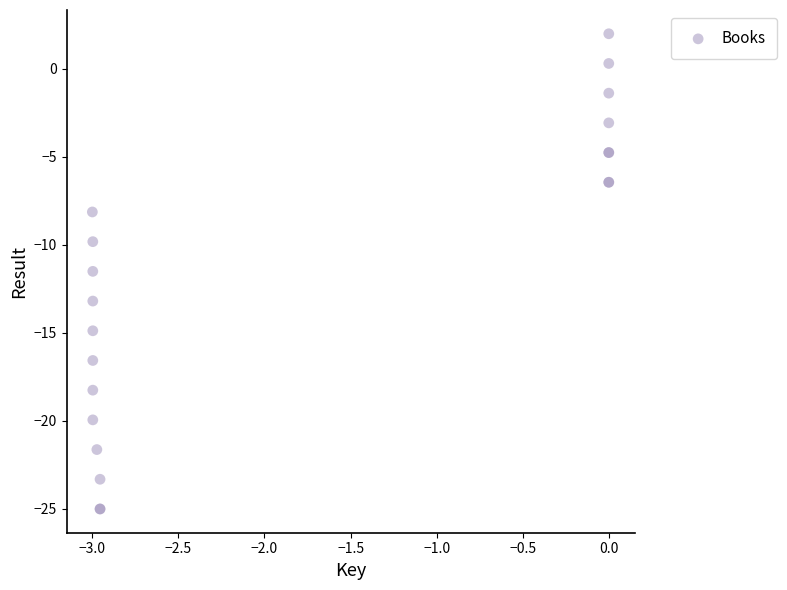

What Y value in the scatter plot is closest to -11?

-11.5